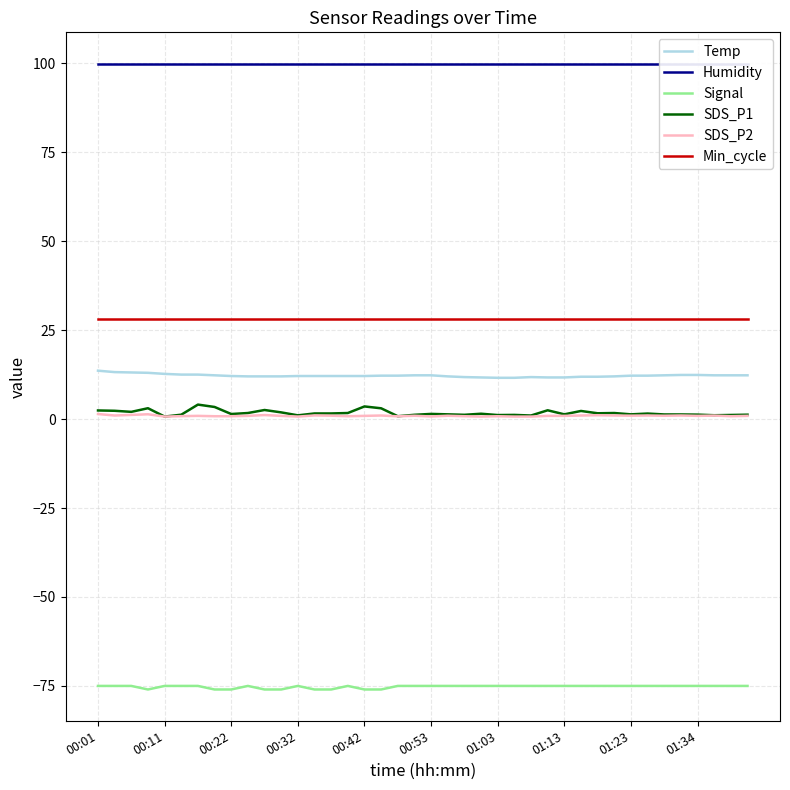

How many categories are shown in the chart?

40